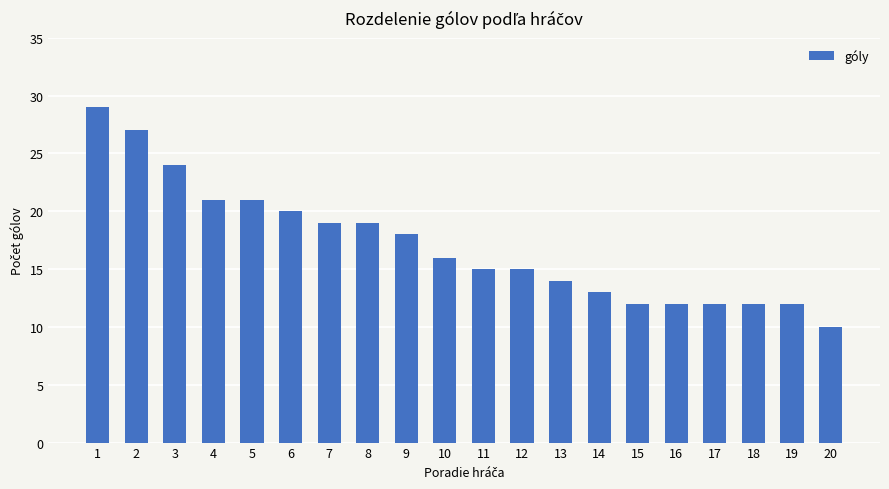

Does the chart contain stacked bars?

No